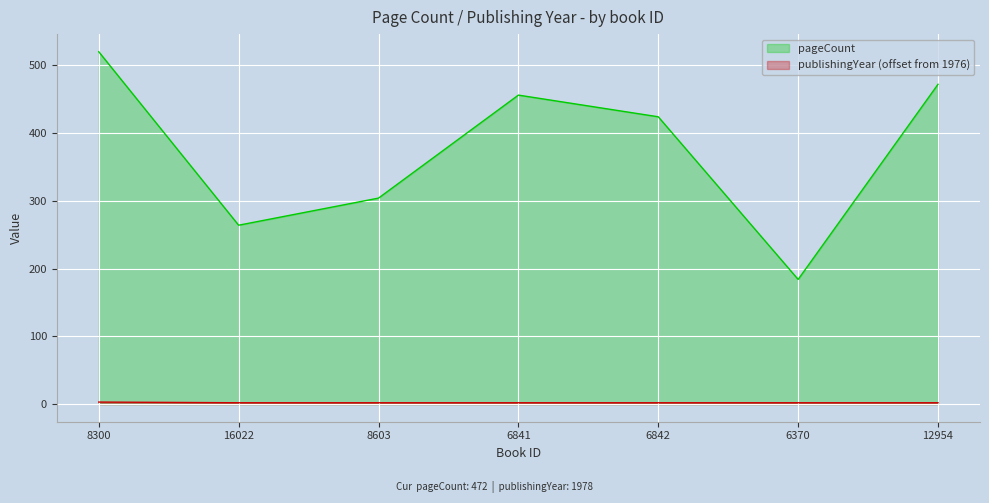

What is the value of the publishingYear point at the 1st from the left?

3